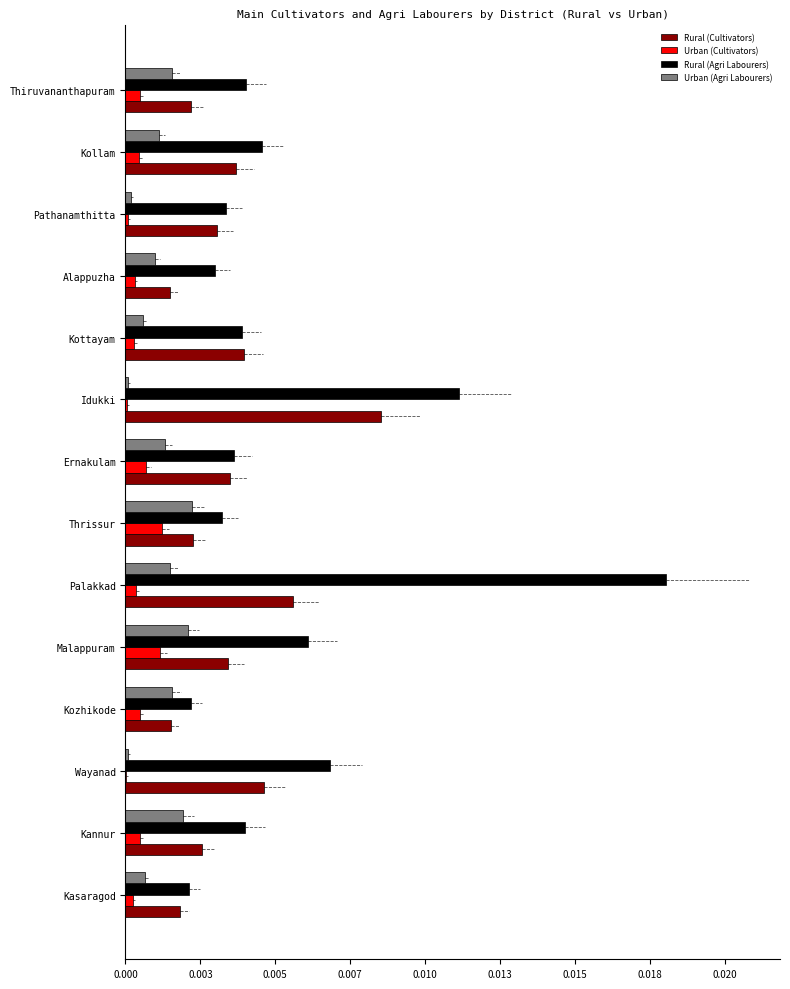

What are all the series names shown in the legend?

Rural (Cultivators), Urban (Cultivators), Rural (Agri Labourers), Urban (Agri Labourers)